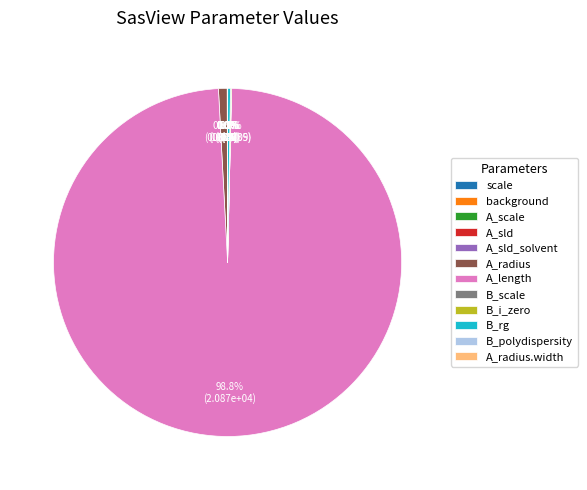

Which category accounts for the majority?

A_length